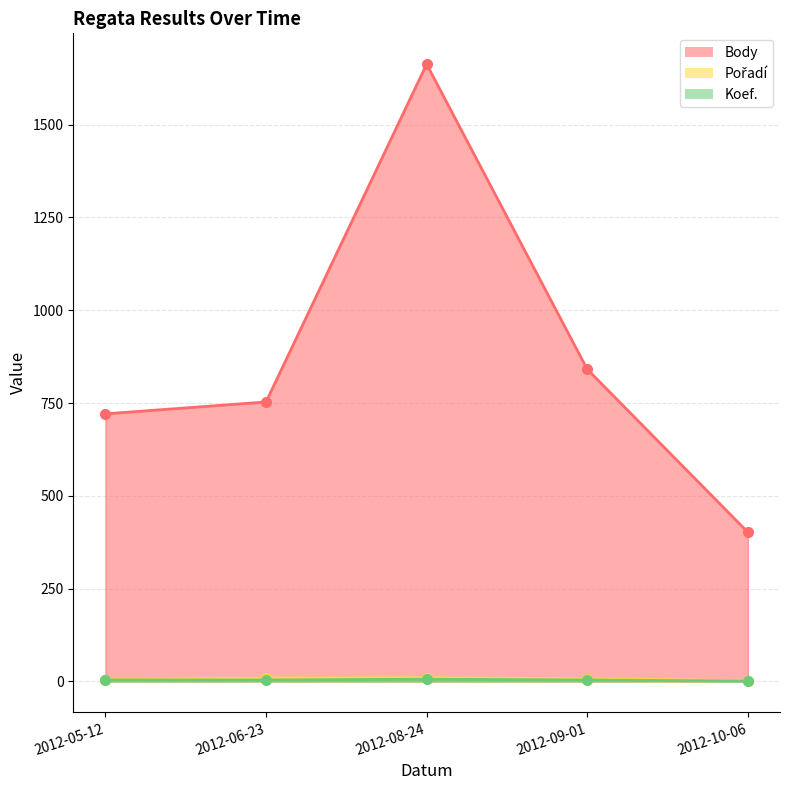

What is the difference between the Pořadí values at 2012-08-24 and 2012-09-01?

3